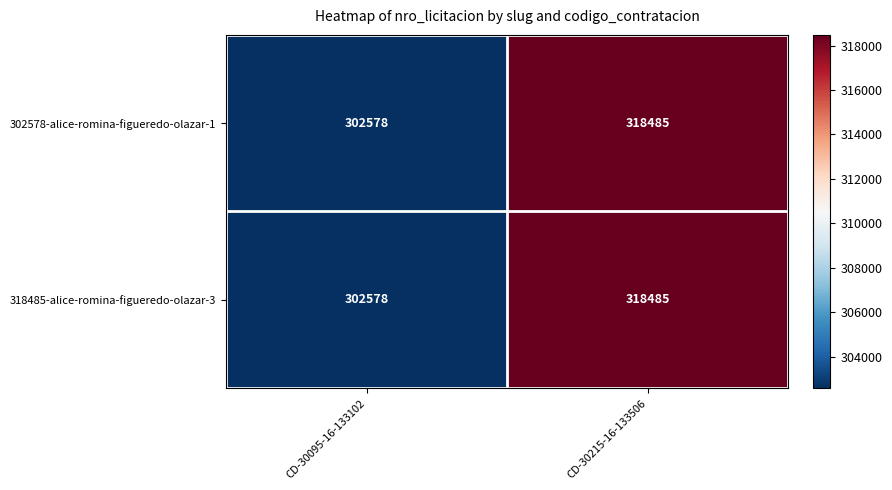

What is the sum of the 302578-alice-romina-figueredo-olazar-1 values at CD-30215-16-133506 and CD-30095-16-133102?

621063